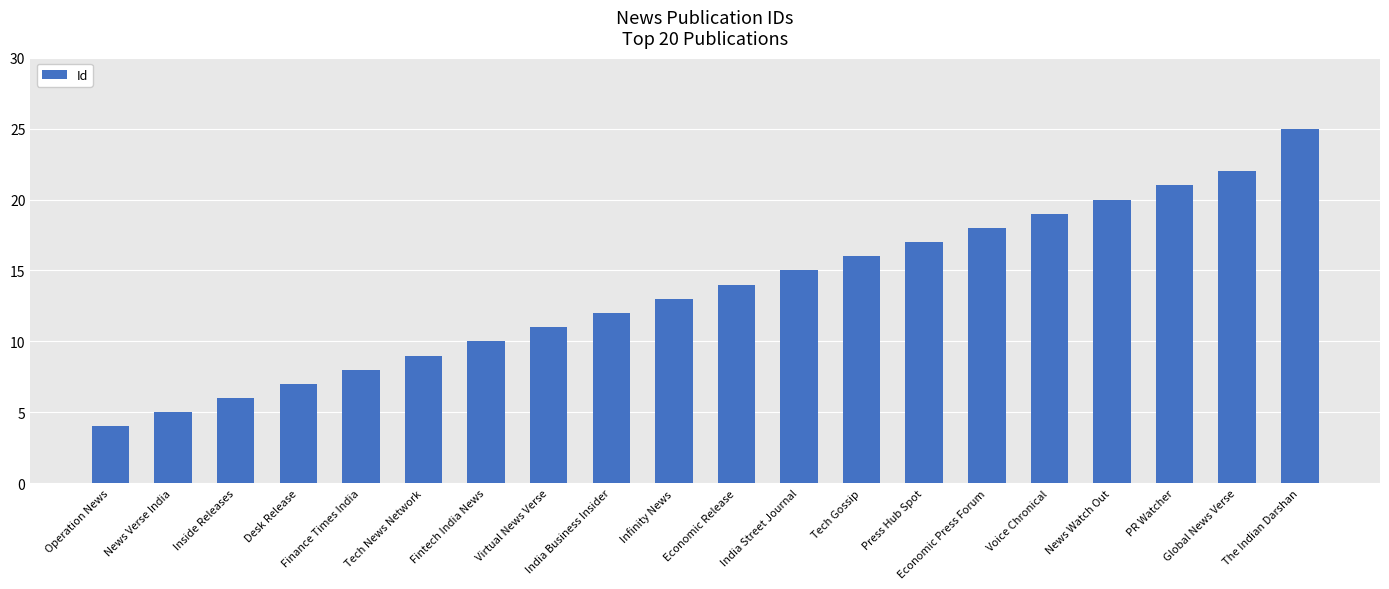

What position from the left is India Business Insider?

9